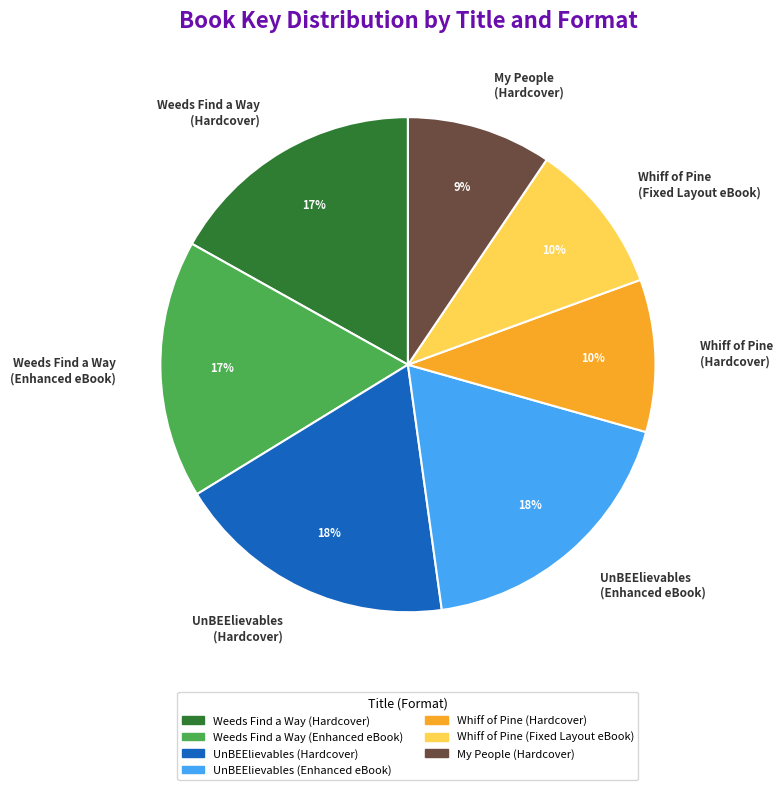

The Whiff of Pine (Hardcover) slice represents 10% of the pie. True or false?

True